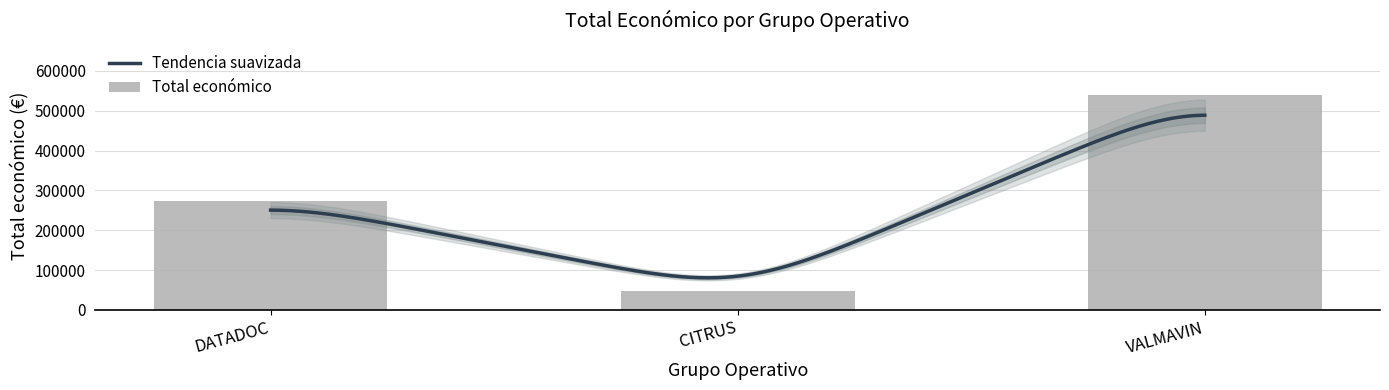

Between VALMAVIN and CITRUS, which is larger?

VALMAVIN